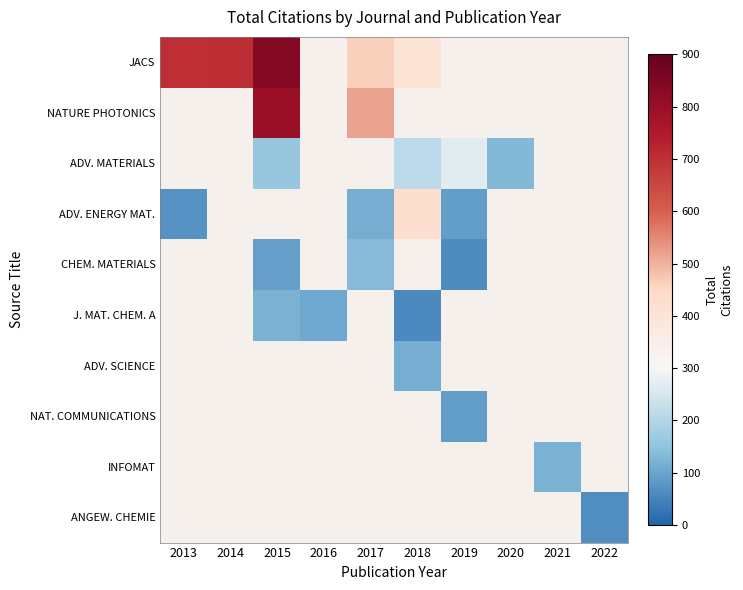

At how many categories does at least one series exceed 685?

3